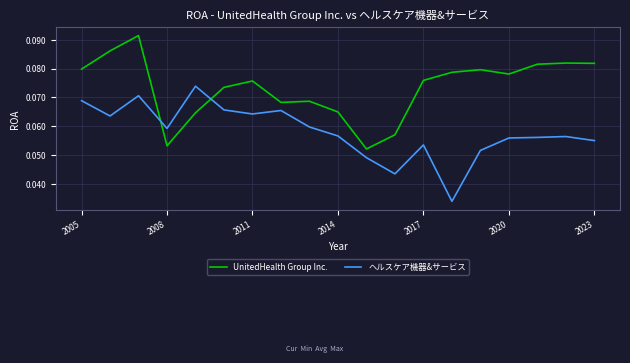

How many intersections are there between UnitedHealth Group Inc. and ヘルスケア機器&サービス?

2